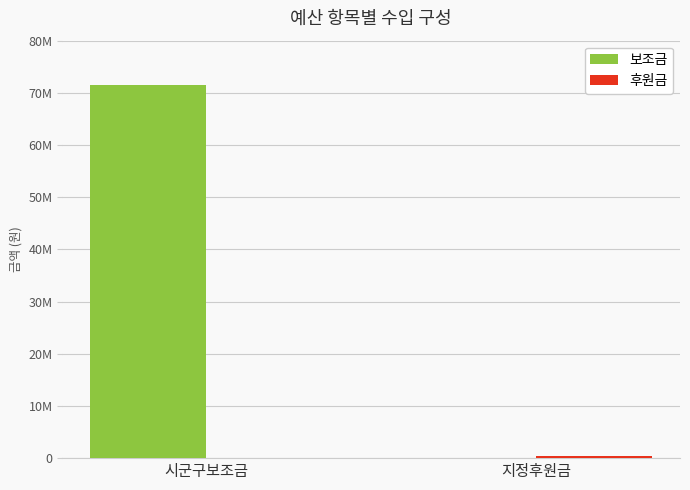

Between 지정후원금 and 시군구보조금, which is larger?

시군구보조금